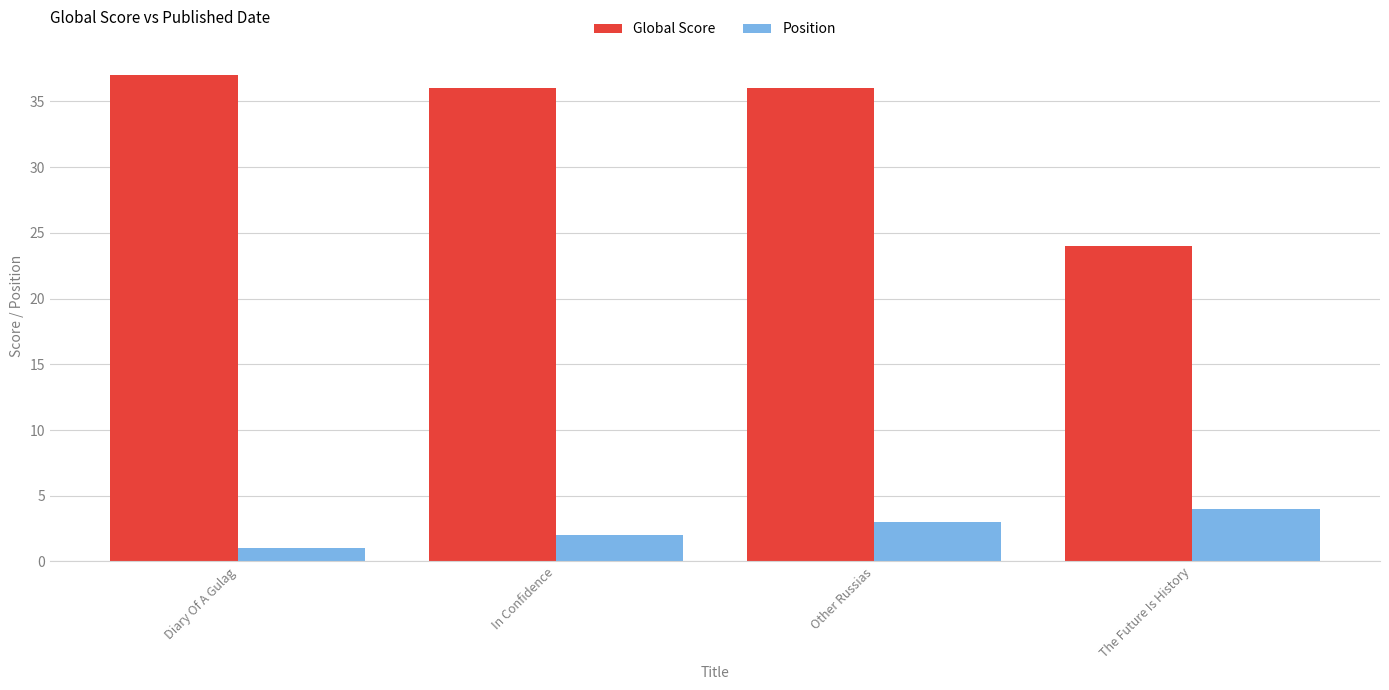

Which series has the largest total across all categories?

Global Score